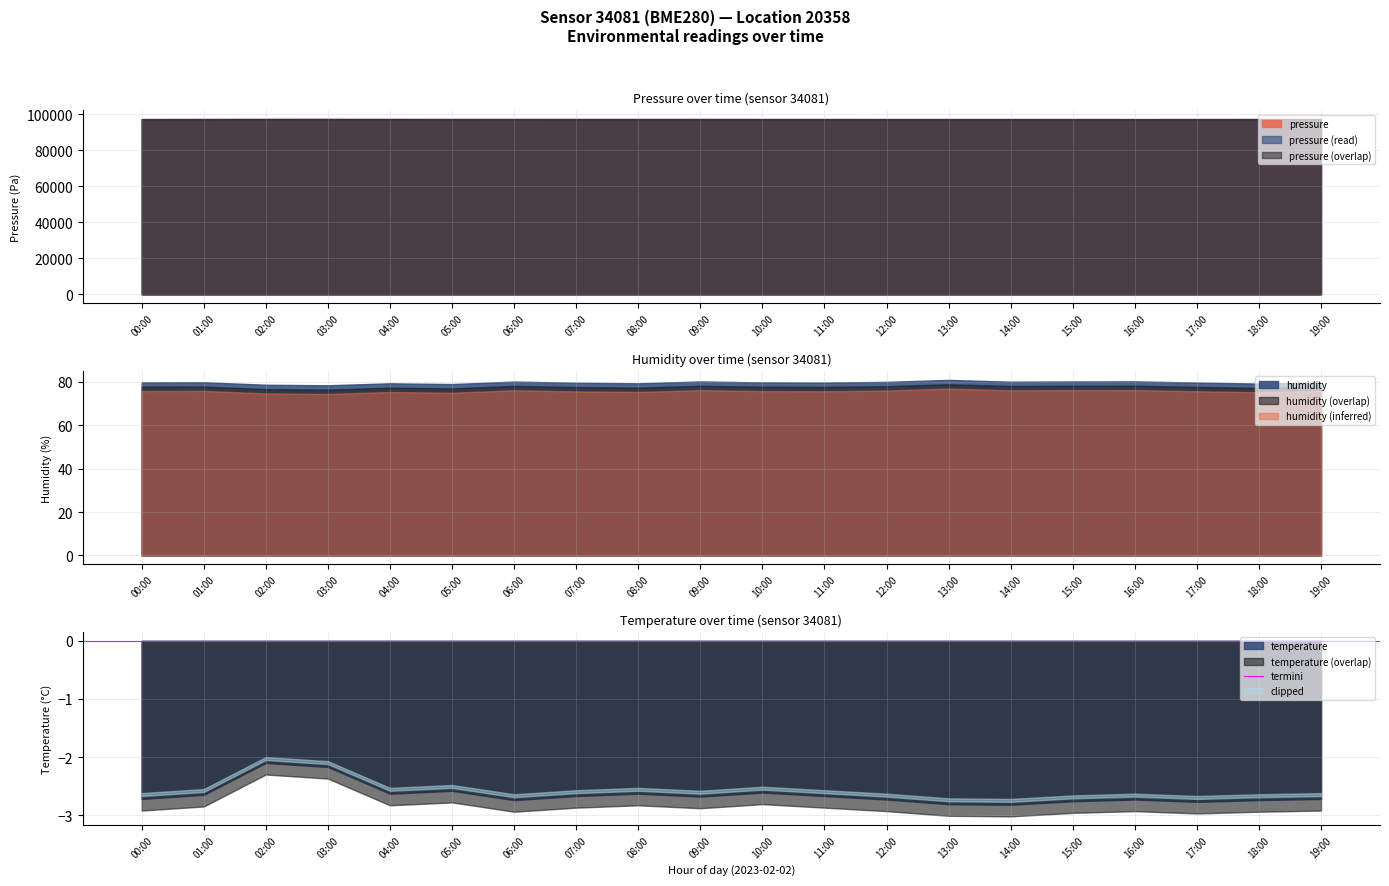

The pressure series shows 97402.1 at 08:00. True or false?

True